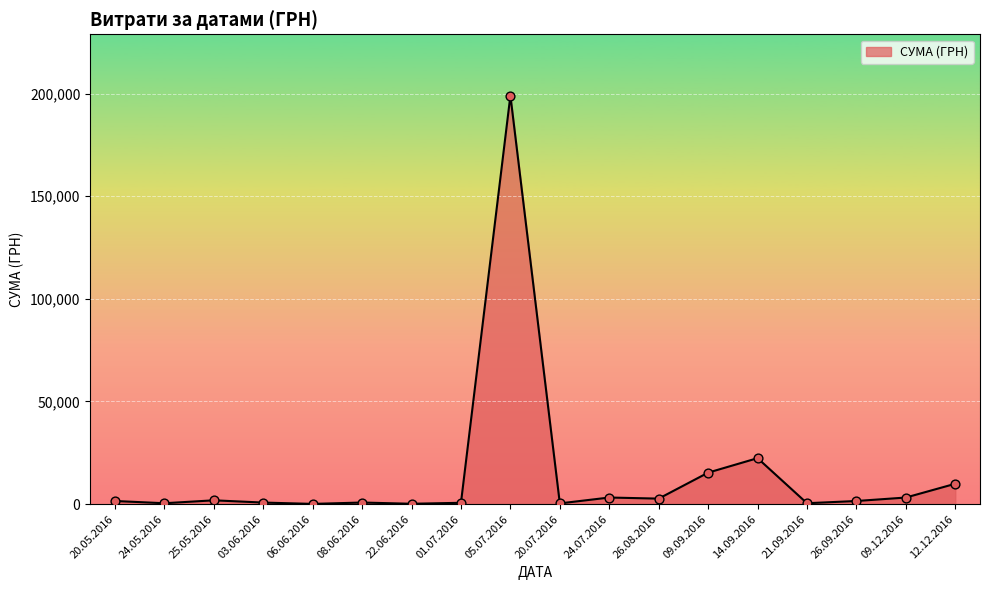

Approximately how many times larger is the value at 14.09.2016 compared to 12.12.2016?

2.3